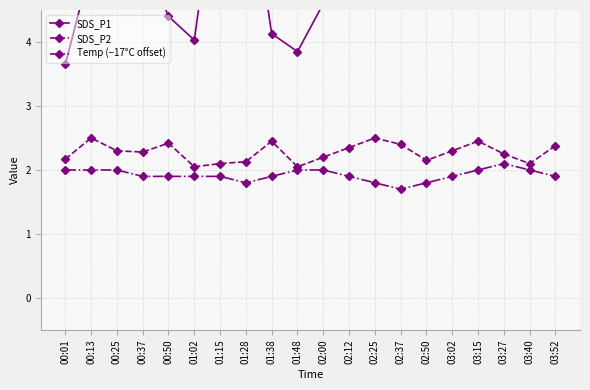

Rank the categories by SDS_P2 value from lowest to highest.

01:02, 01:48, 01:15, 03:40, 01:28, 02:50, 00:01, 02:00, 03:27, 00:37, 00:25, 03:02, 02:12, 03:52, 02:37, 00:50, 01:38, 03:15, 00:13, 02:25